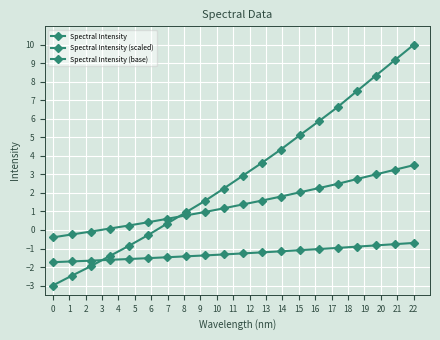

At how many categories does at least one series exceed 7?

4